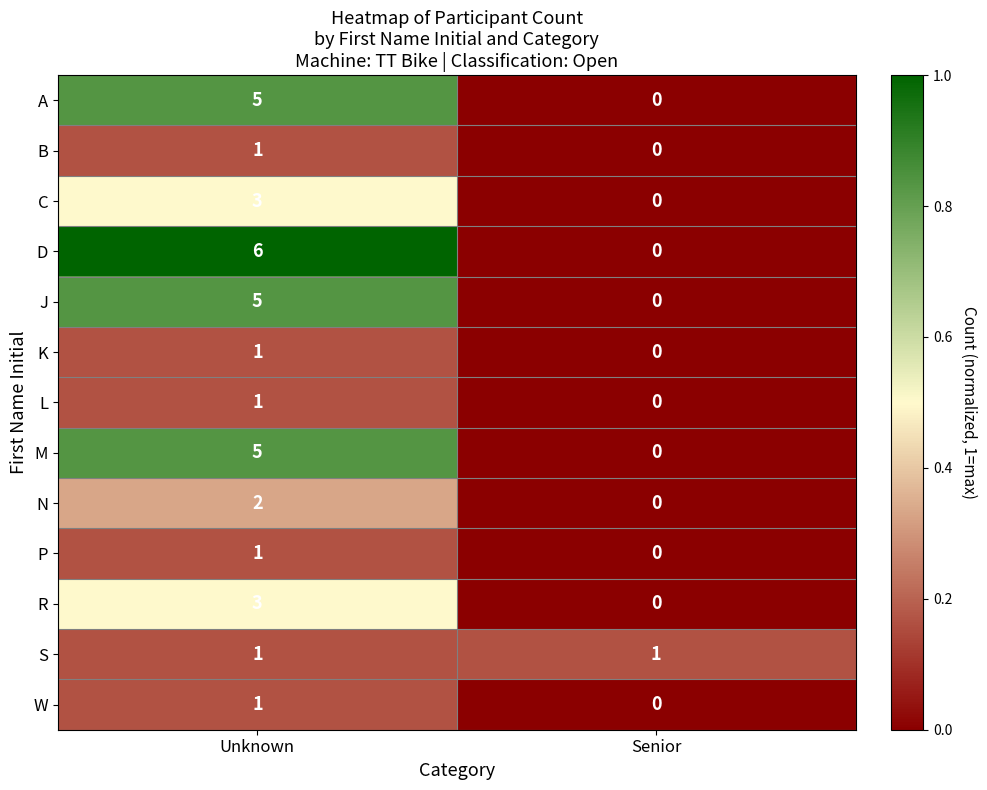

Reading right to left, list all the values displayed in this chart.

A: 0	5
B: 0	1
C: 0	3
D: 0	6
J: 0	5
K: 0	1
L: 0	1
M: 0	5
N: 0	2
P: 0	1
R: 0	3
S: 1	1
W: 0	1